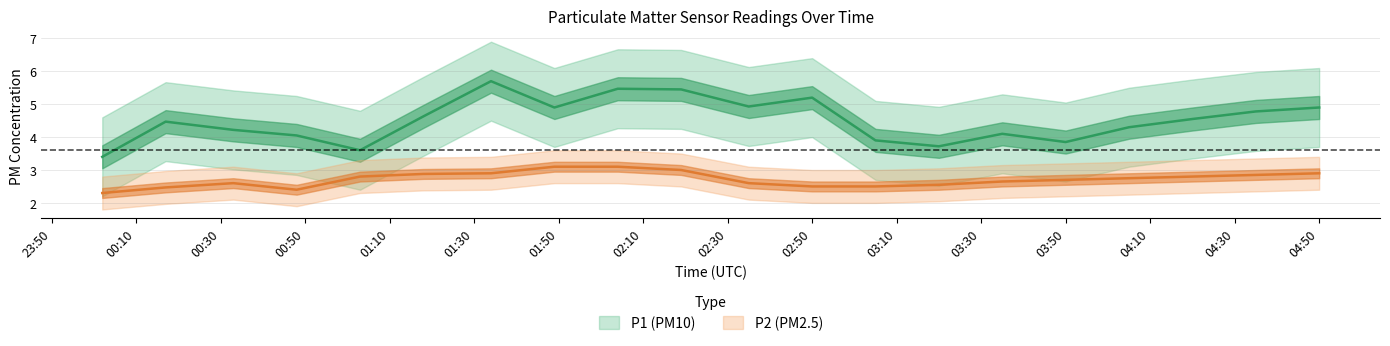

What are all the series names shown in the legend?

P1, P2